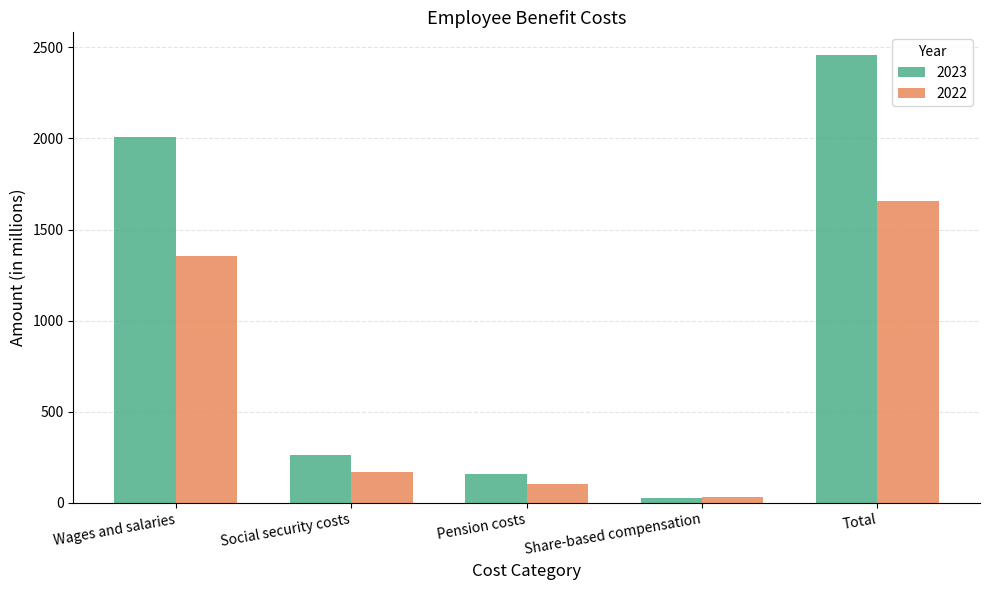

Rank the series at Total from highest to lowest value.

2023, 2022